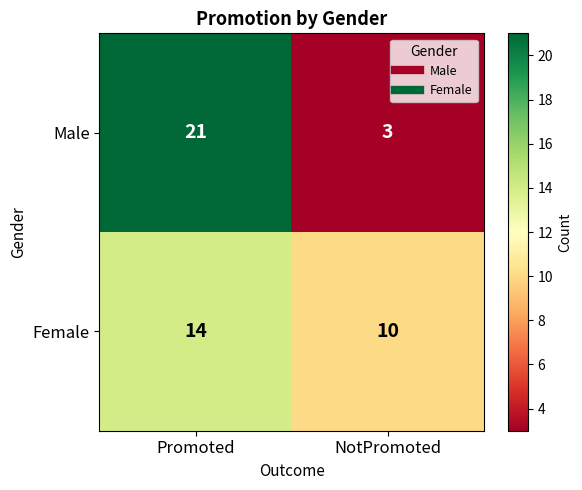

Rank the series at Promoted from lowest to highest value.

Female, Male